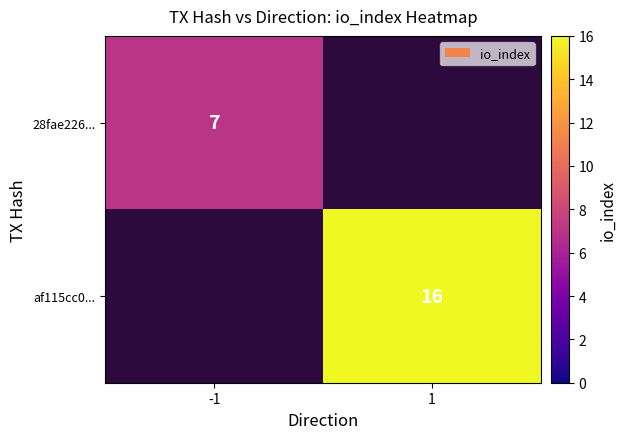

Which category has the highest value across all series?

1